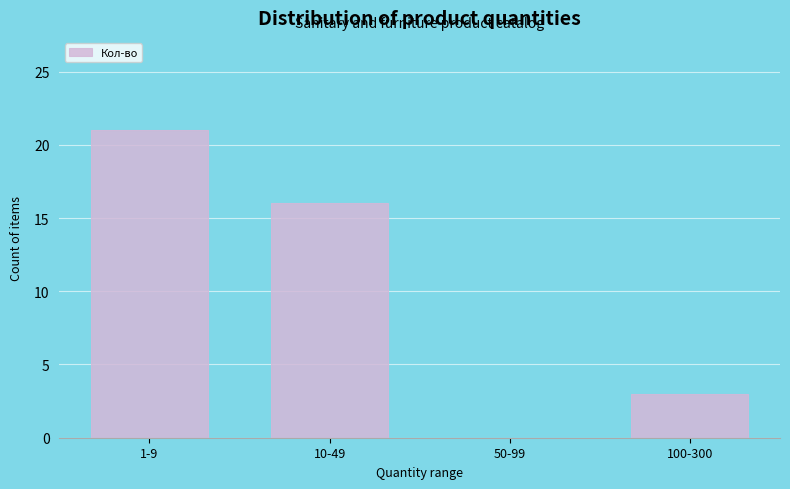

Reading left to right, list all the values displayed in this chart.

1-9=21	10-49=16	50-99=0	100-300=3